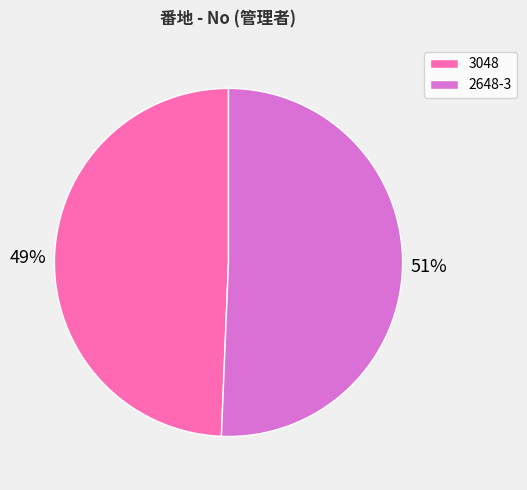

The 3048 slice represents 36% of the pie. True or false?

False